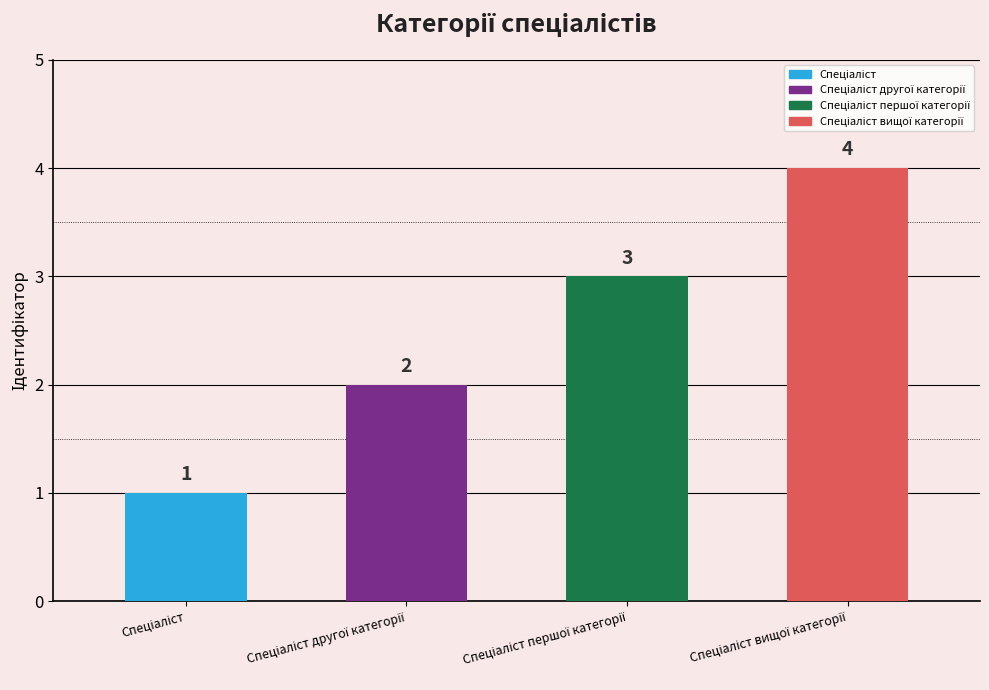

What is the value of the 1st bar from the left?

1